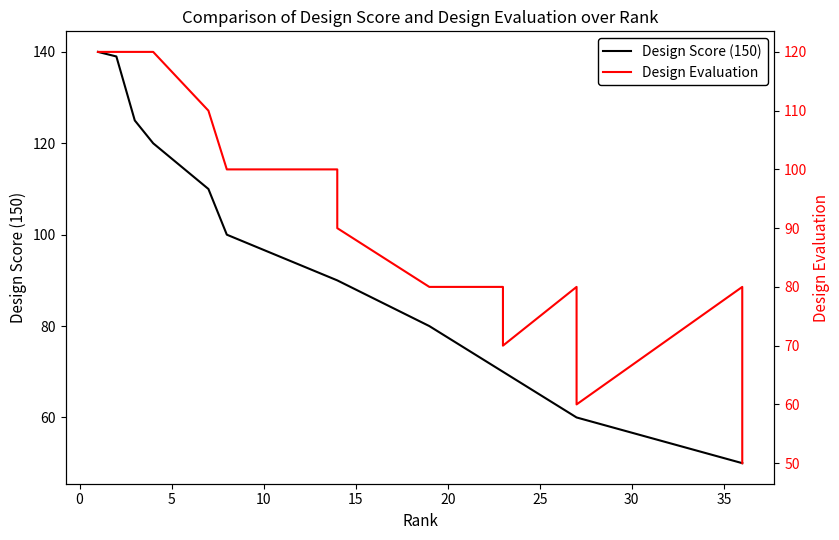

The value of Design Evaluation at 22 is 80. True or false?

True